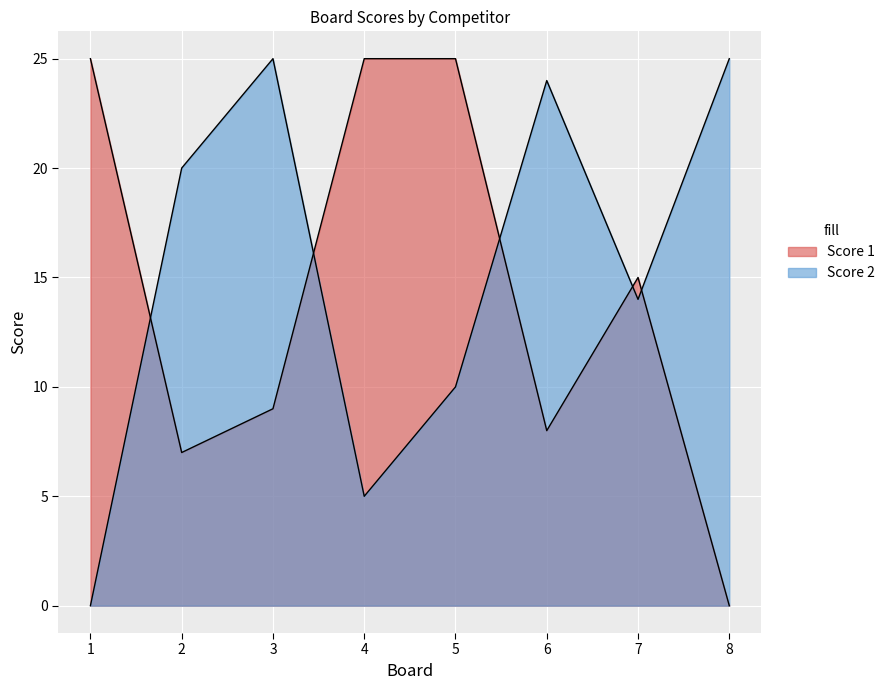

Rank the series by their average value, from lowest to highest.

Score 1, Score 2